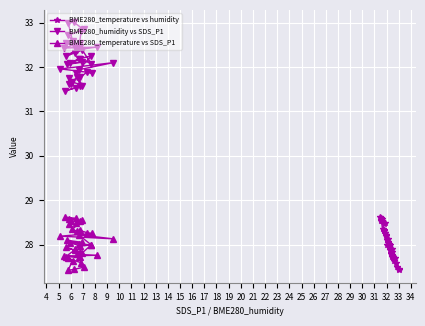

How many series are shown in this chart?

3